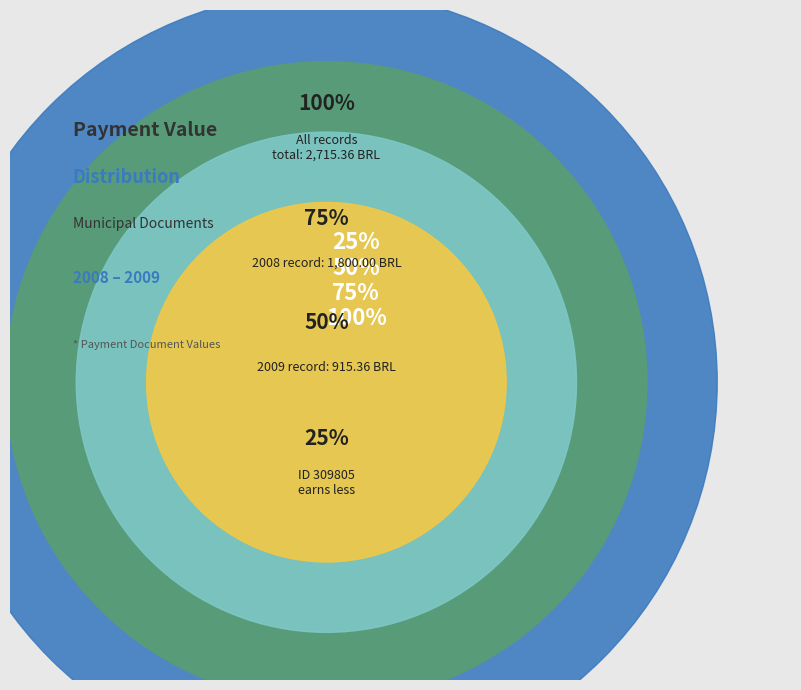

What is the smallest slice in the pie chart?

309805